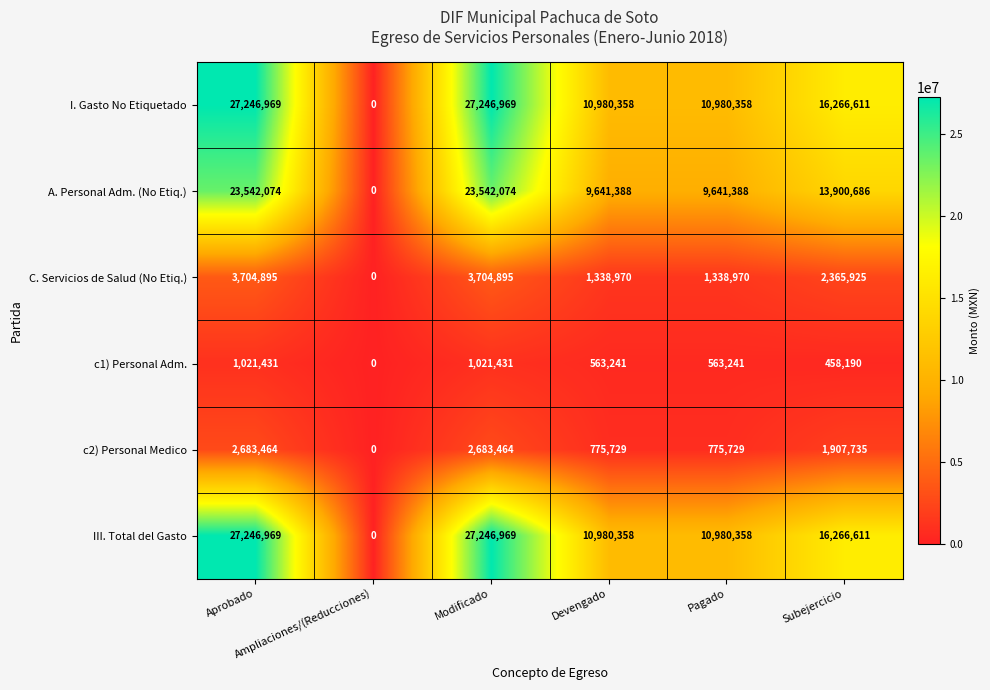

What is the average value of the c1) Personal Adm. series?

604589